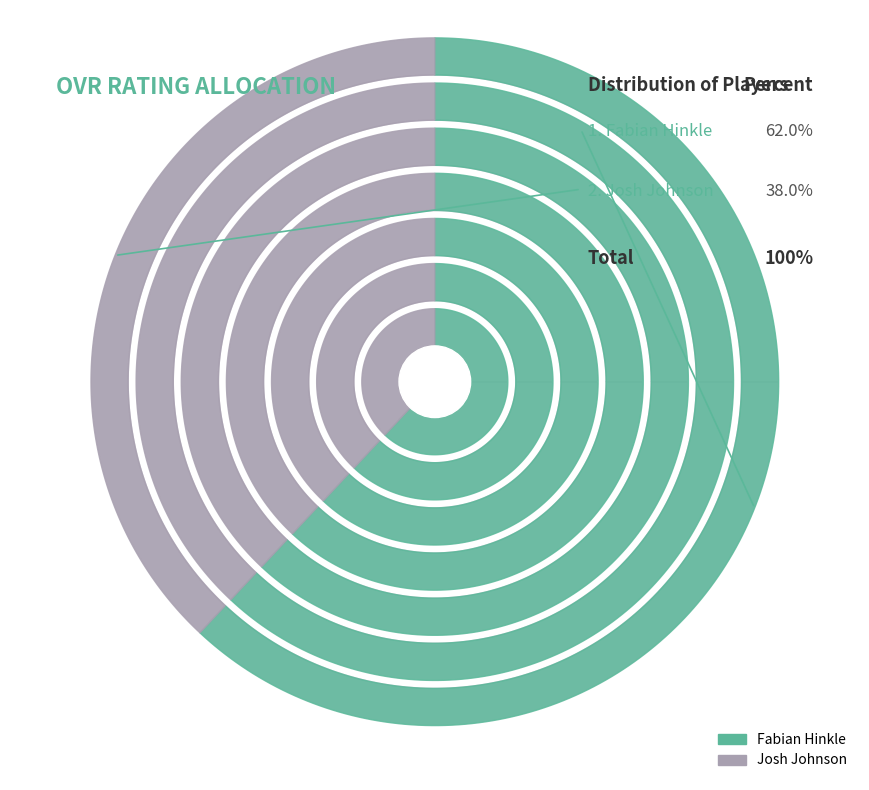

To the nearest percent, what is the difference between the largest and smallest slice percentages?

24%